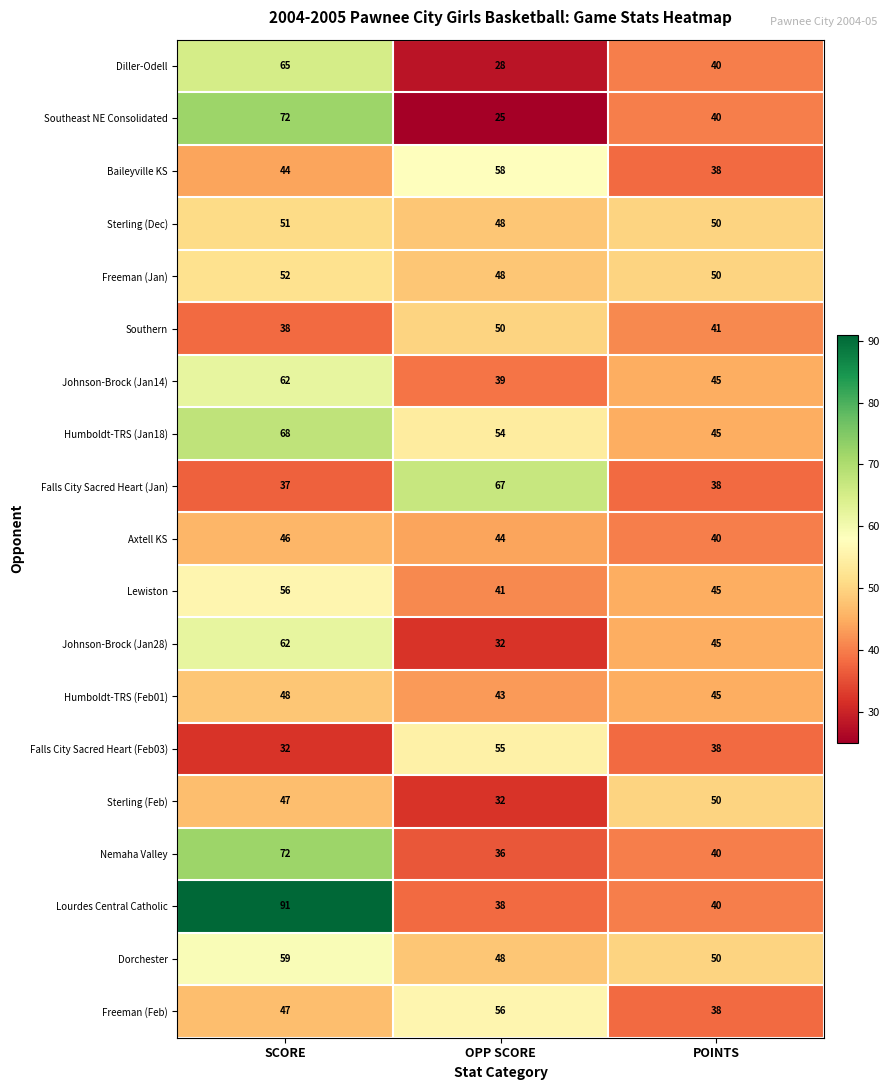

Is it true that Axtell KS equals 26 at SCORE?

False